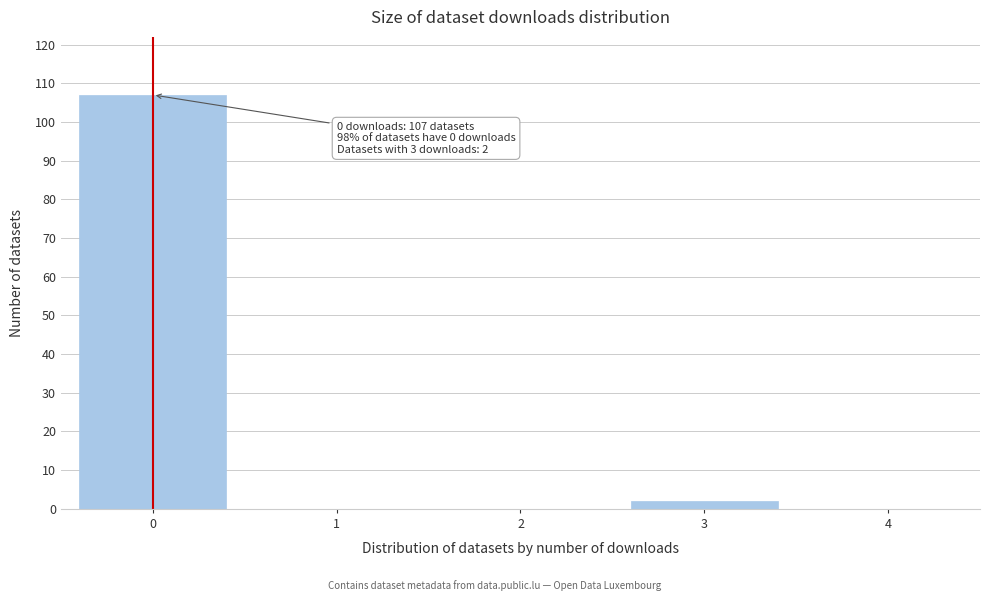

Reading right to left, extract all data points from this chart.

4=0	3=2	2=0	1=0	0=107